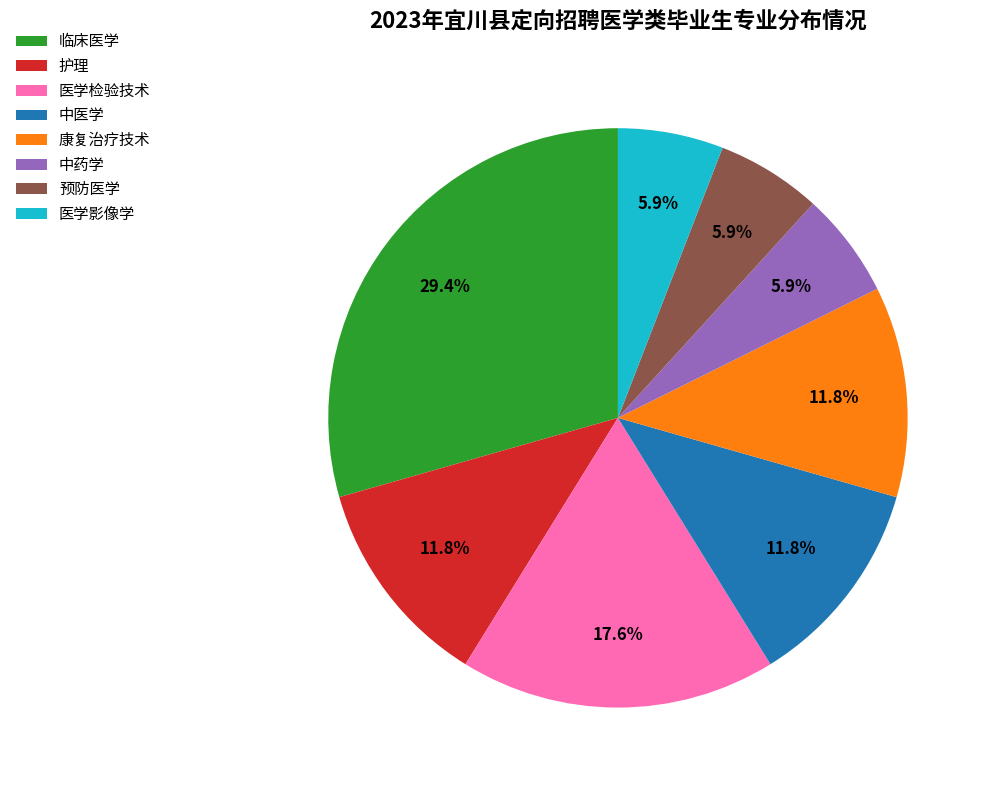

What is the largest slice in the pie chart?

临床医学